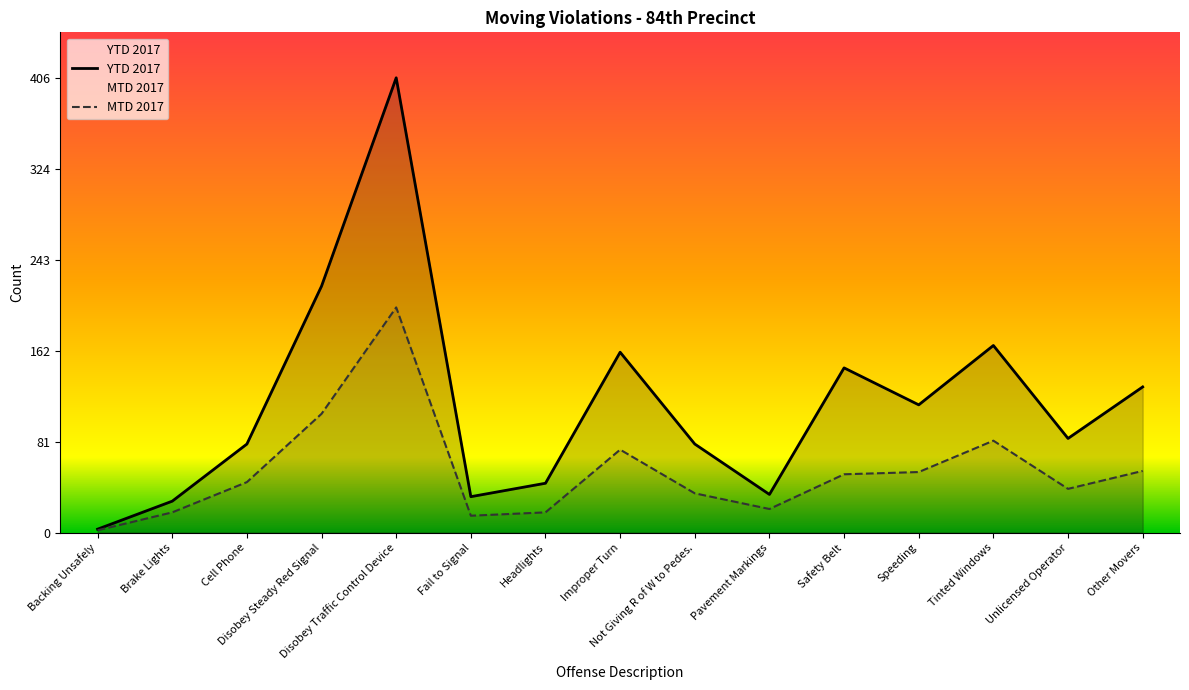

What is the spread (max minus min) of values at Fail to Signal?

17